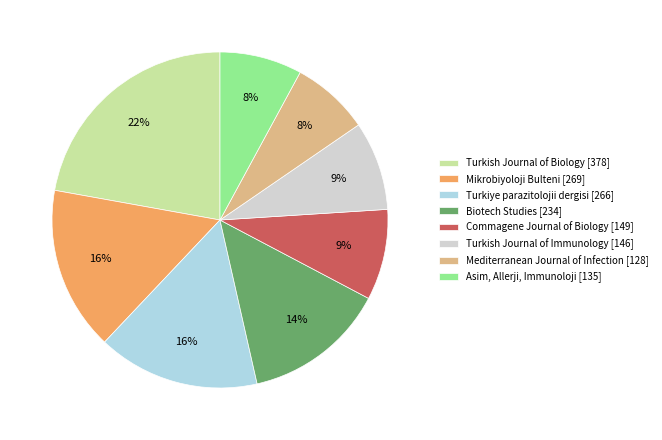

To the nearest percent, what is the difference between the Asim, Allerji, Immunoloji [135] and Turkish Journal of Immunology [146] slice percentages?

1%